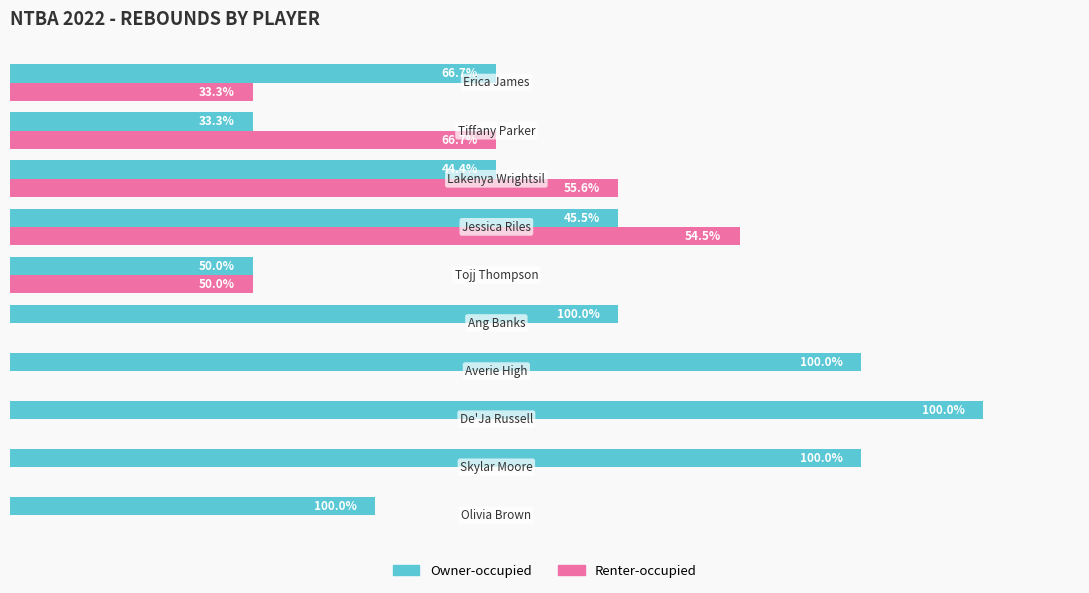

What are all the series names shown in the legend?

Owner-occupied, Renter-occupied